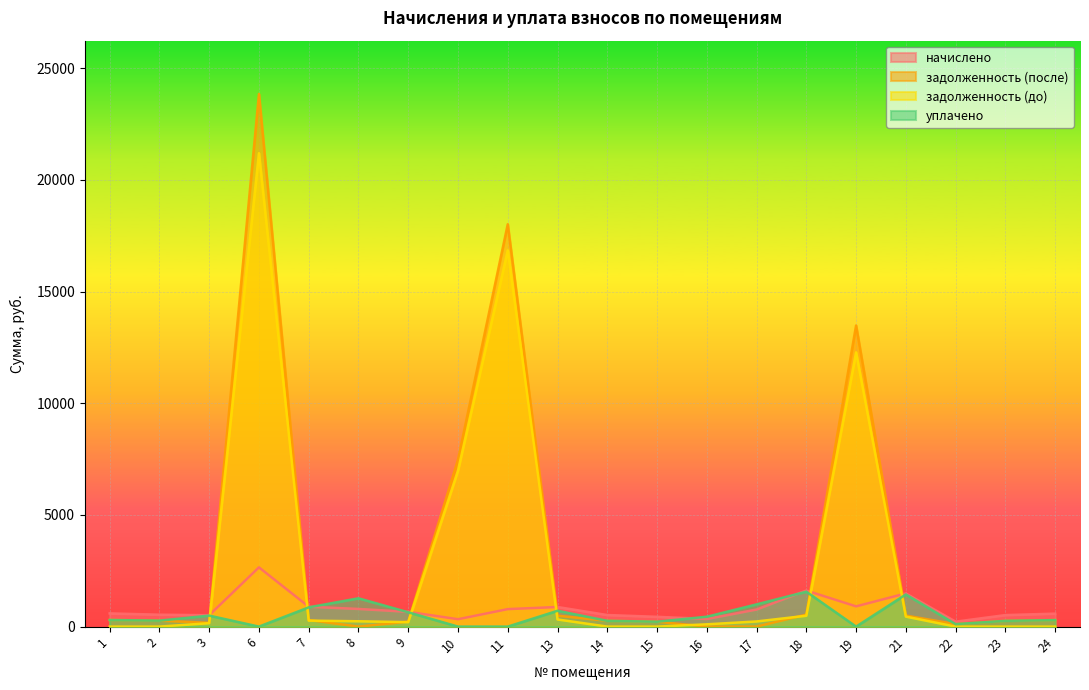

Where is the first local minimum for начислено?

3